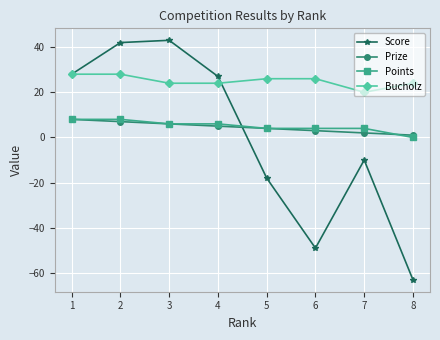

The Prize series shows 2 at 7. True or false?

True